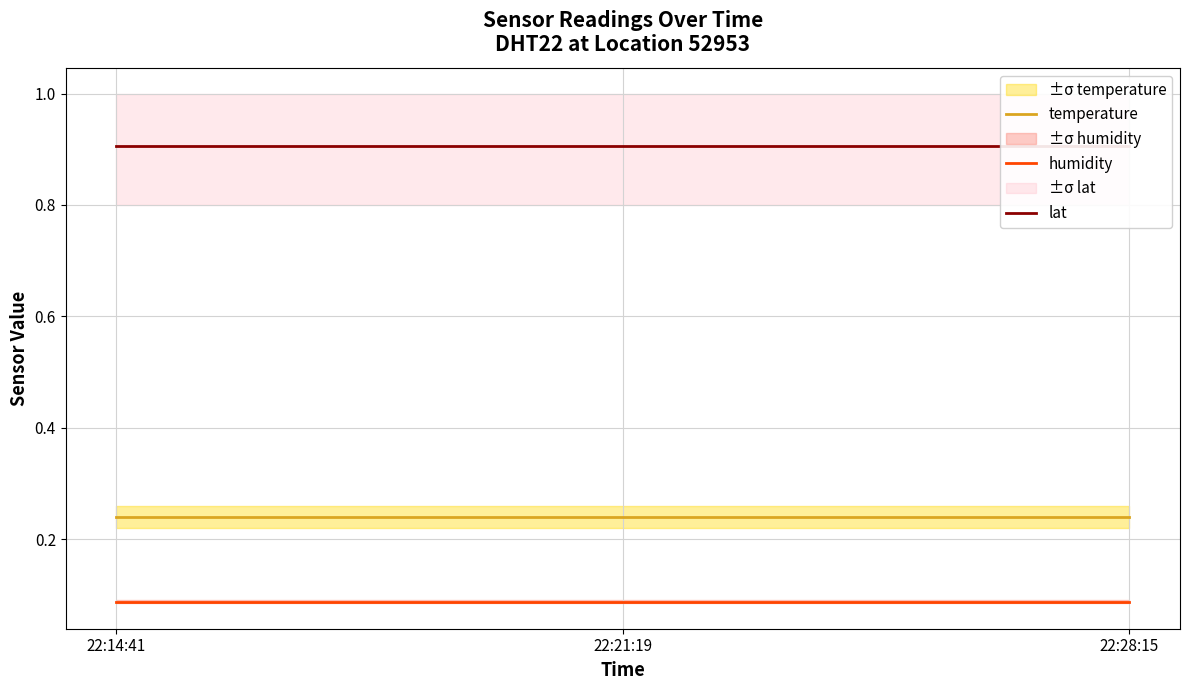

Reading left to right, transcribe all the data shown in this chart.

temperature: 0.2	0.2	0.2
humidity: 0.1	0.1	0.1
lat: 0.9	0.9	0.9